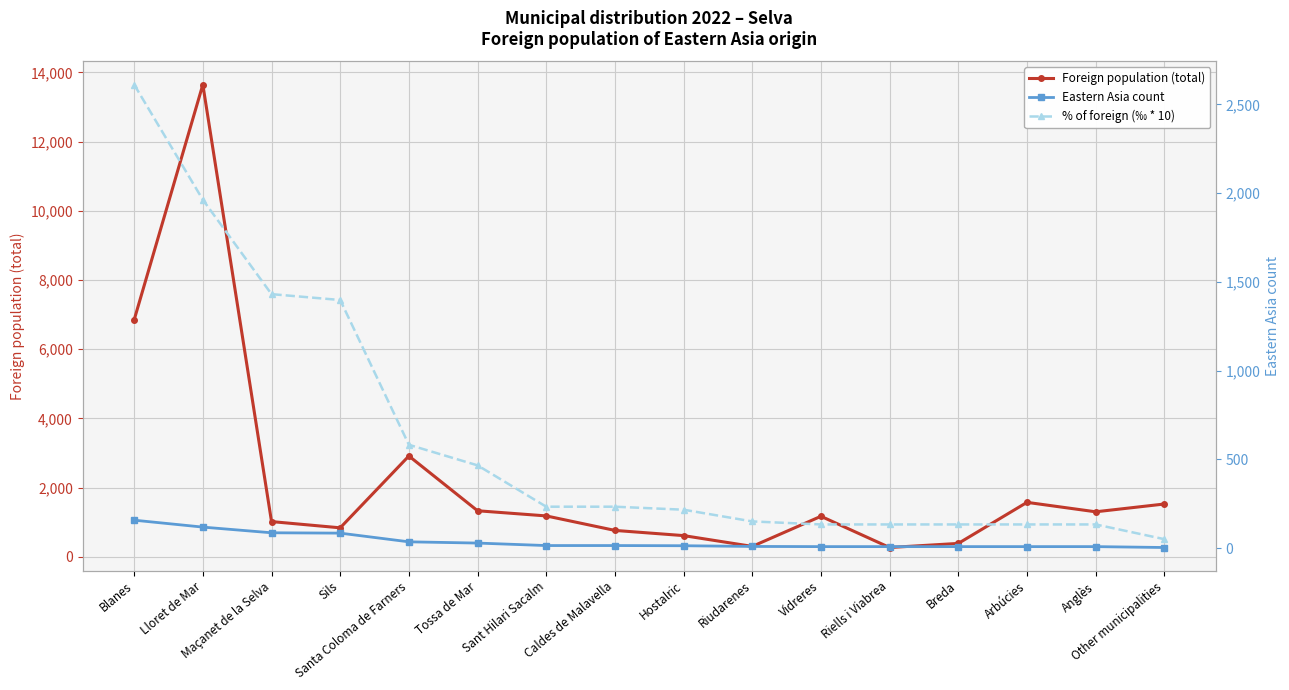

Rank the categories by Eastern Asia count value from lowest to highest.

Other municipalities, Vidreres, Riells i Viabrea, Breda, Arbúcies, Anglès, Riudarenes, Hostalric, Sant Hilari Sacalm, Caldes de Malavella, Tossa de Mar, Santa Coloma de Farners, Sils, Maçanet de la Selva, Lloret de Mar, Blanes